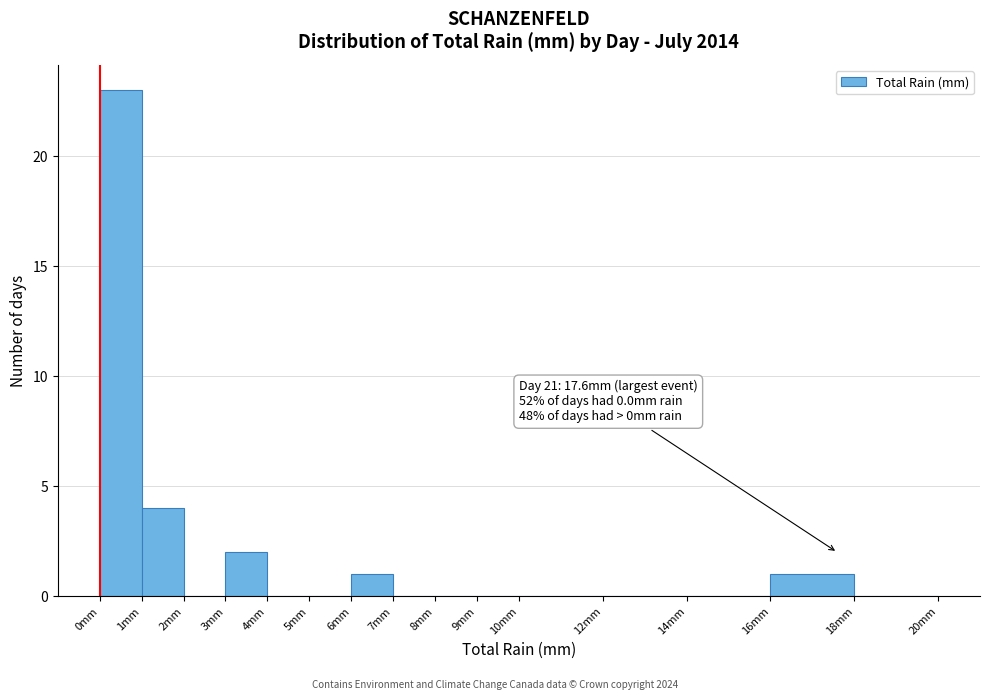

Over which range of the x-axis is the bar tallest?

0 to 1